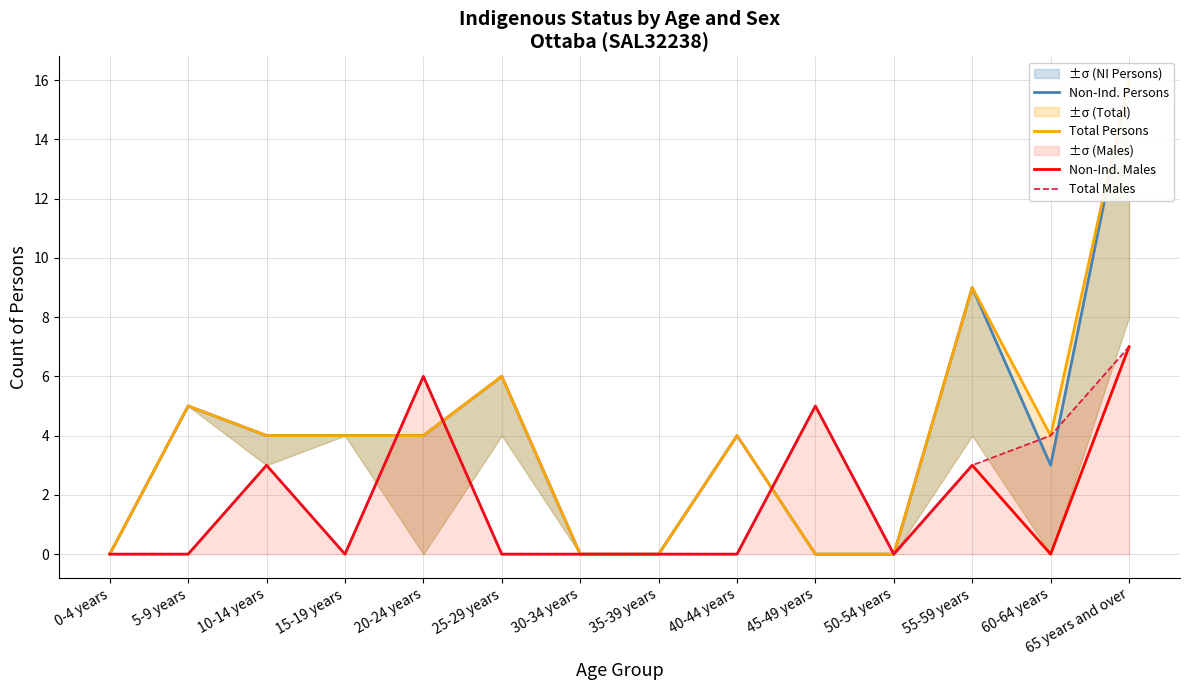

Count the number of categories in the chart.

14